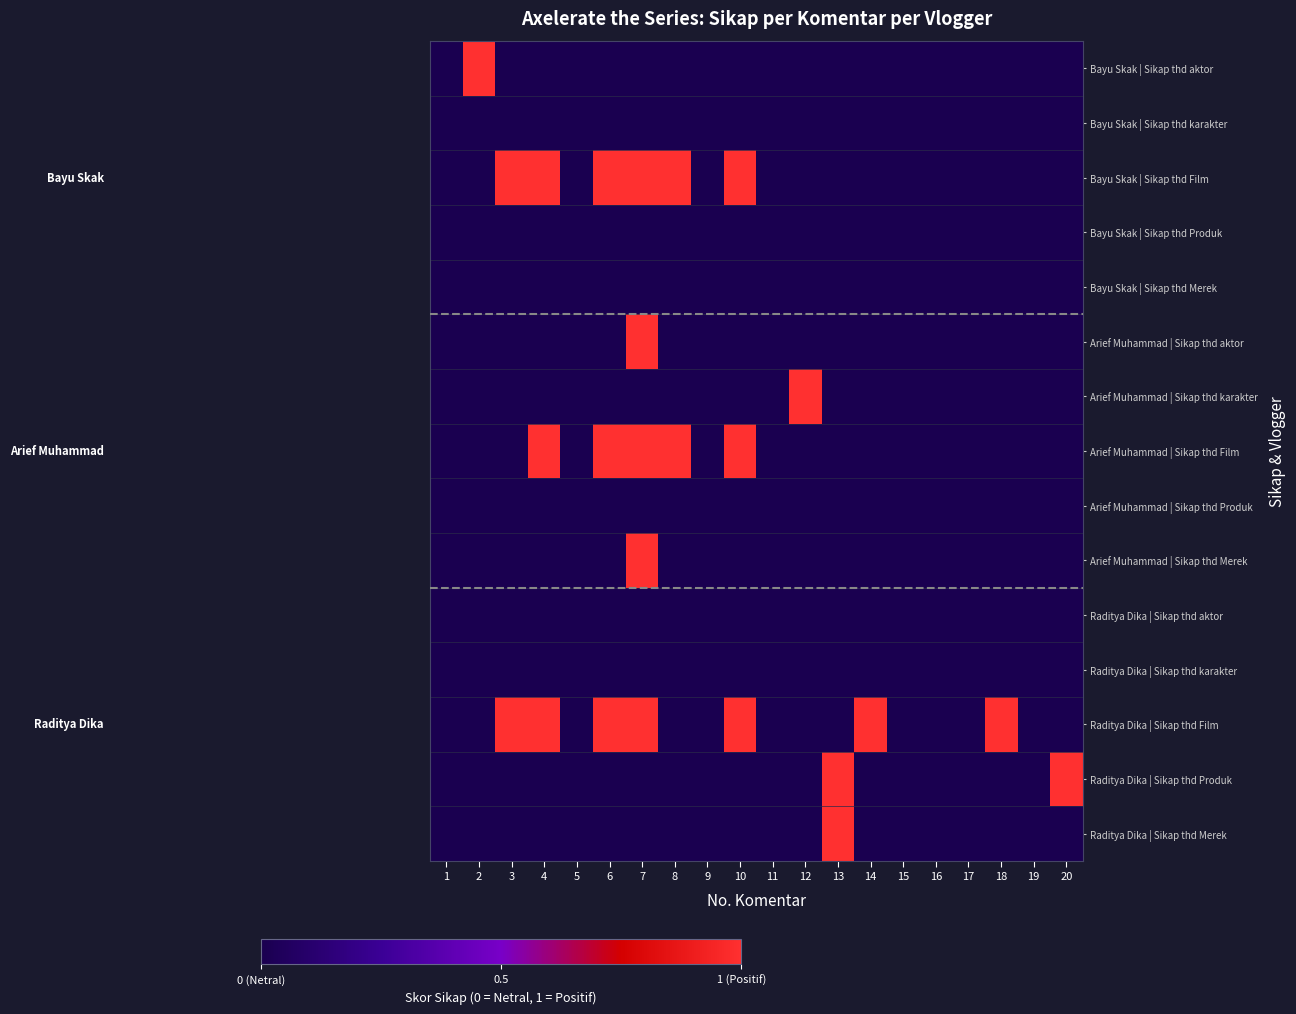

At 8, list the series in order from smallest to largest.

Bayu Skak | Sikap thd aktor, Bayu Skak | Sikap thd karakter, Bayu Skak | Sikap thd Produk, Bayu Skak | Sikap thd Merek, Arief Muhammad | Sikap thd aktor, Arief Muhammad | Sikap thd karakter, Arief Muhammad | Sikap thd Produk, Arief Muhammad | Sikap thd Merek, Raditya Dika | Sikap thd aktor, Raditya Dika | Sikap thd karakter, Raditya Dika | Sikap thd Film, Raditya Dika | Sikap thd Produk, Raditya Dika | Sikap thd Merek, Bayu Skak | Sikap thd Film, Arief Muhammad | Sikap thd Film